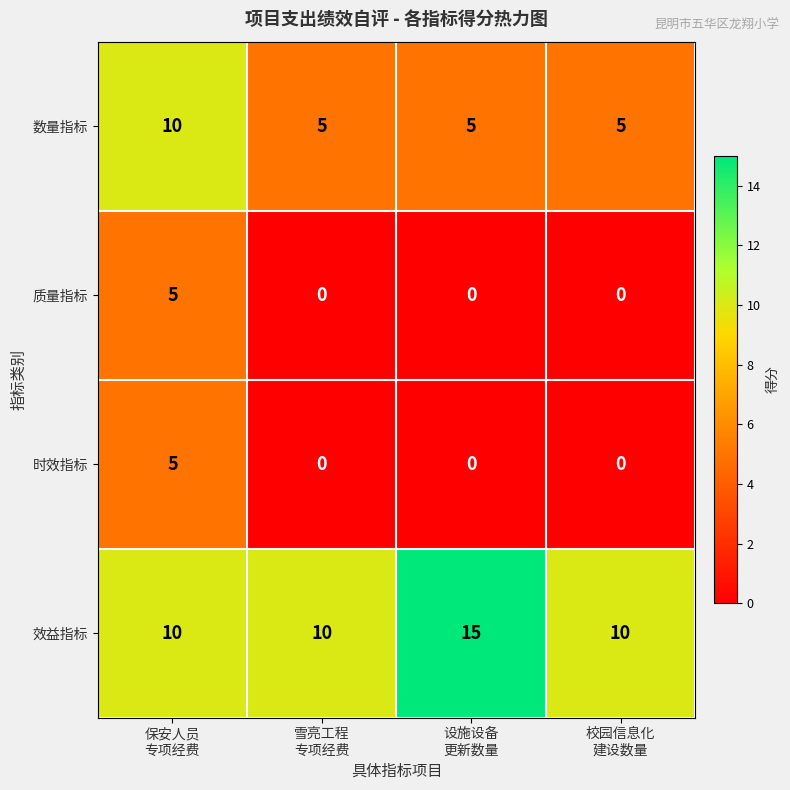

What is the lowest value of the 数量指标 series?

5